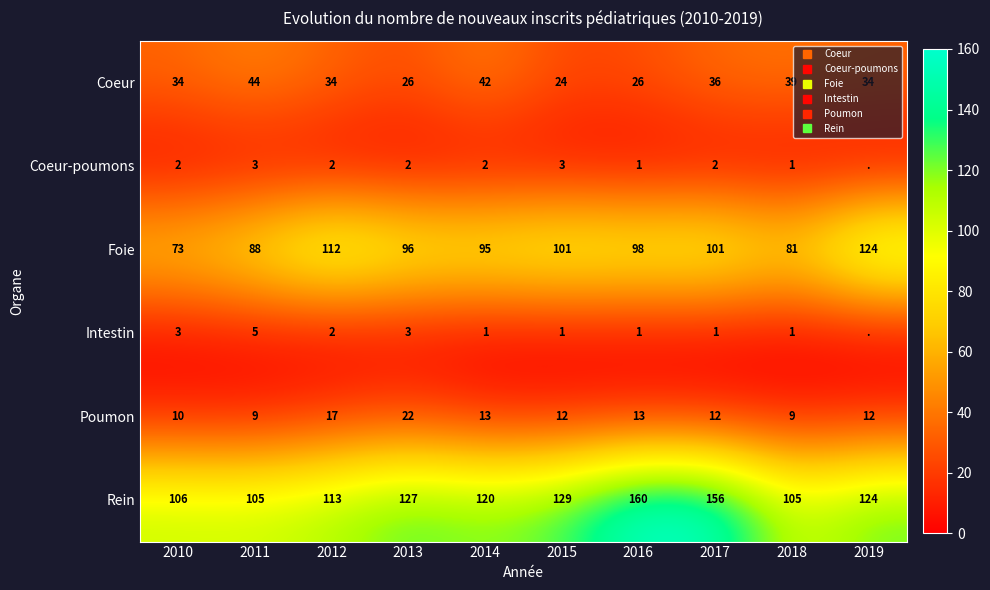

How many data points in Rein are less than 124?

5